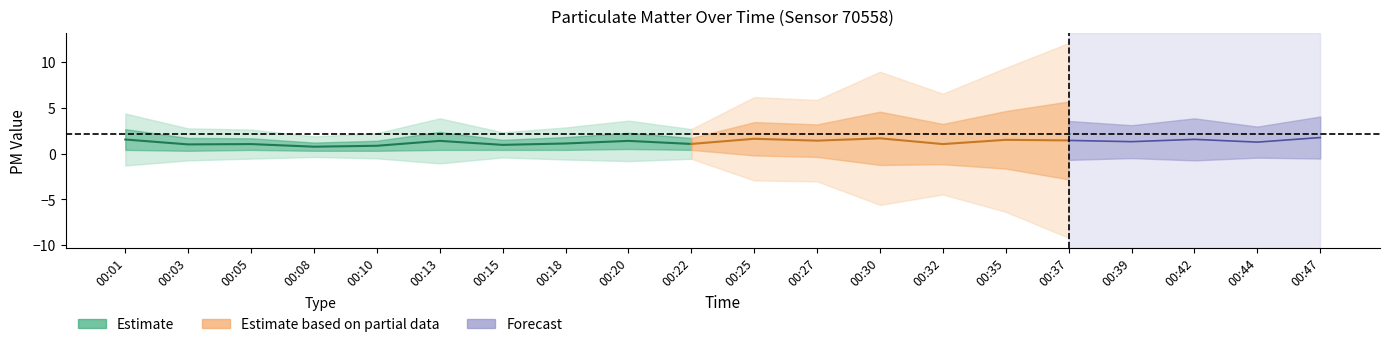

Count the number of categories in the chart.

20